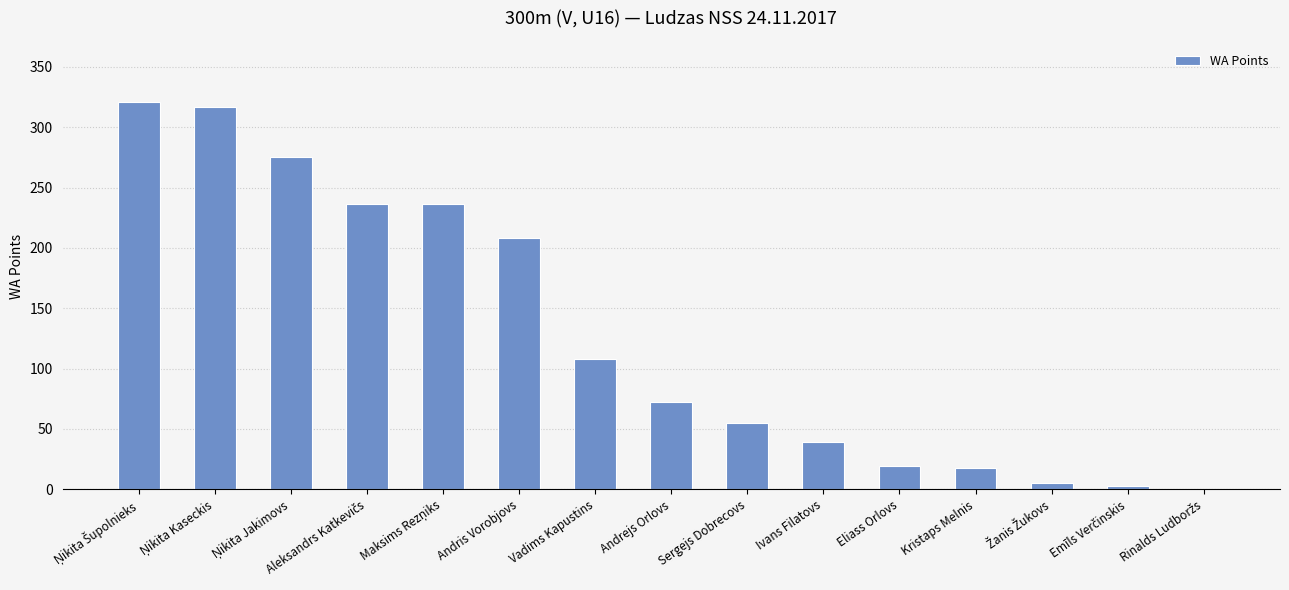

What is the sum of the values at Sergejs Dobrecovs and Andrejs Orlovs?

127